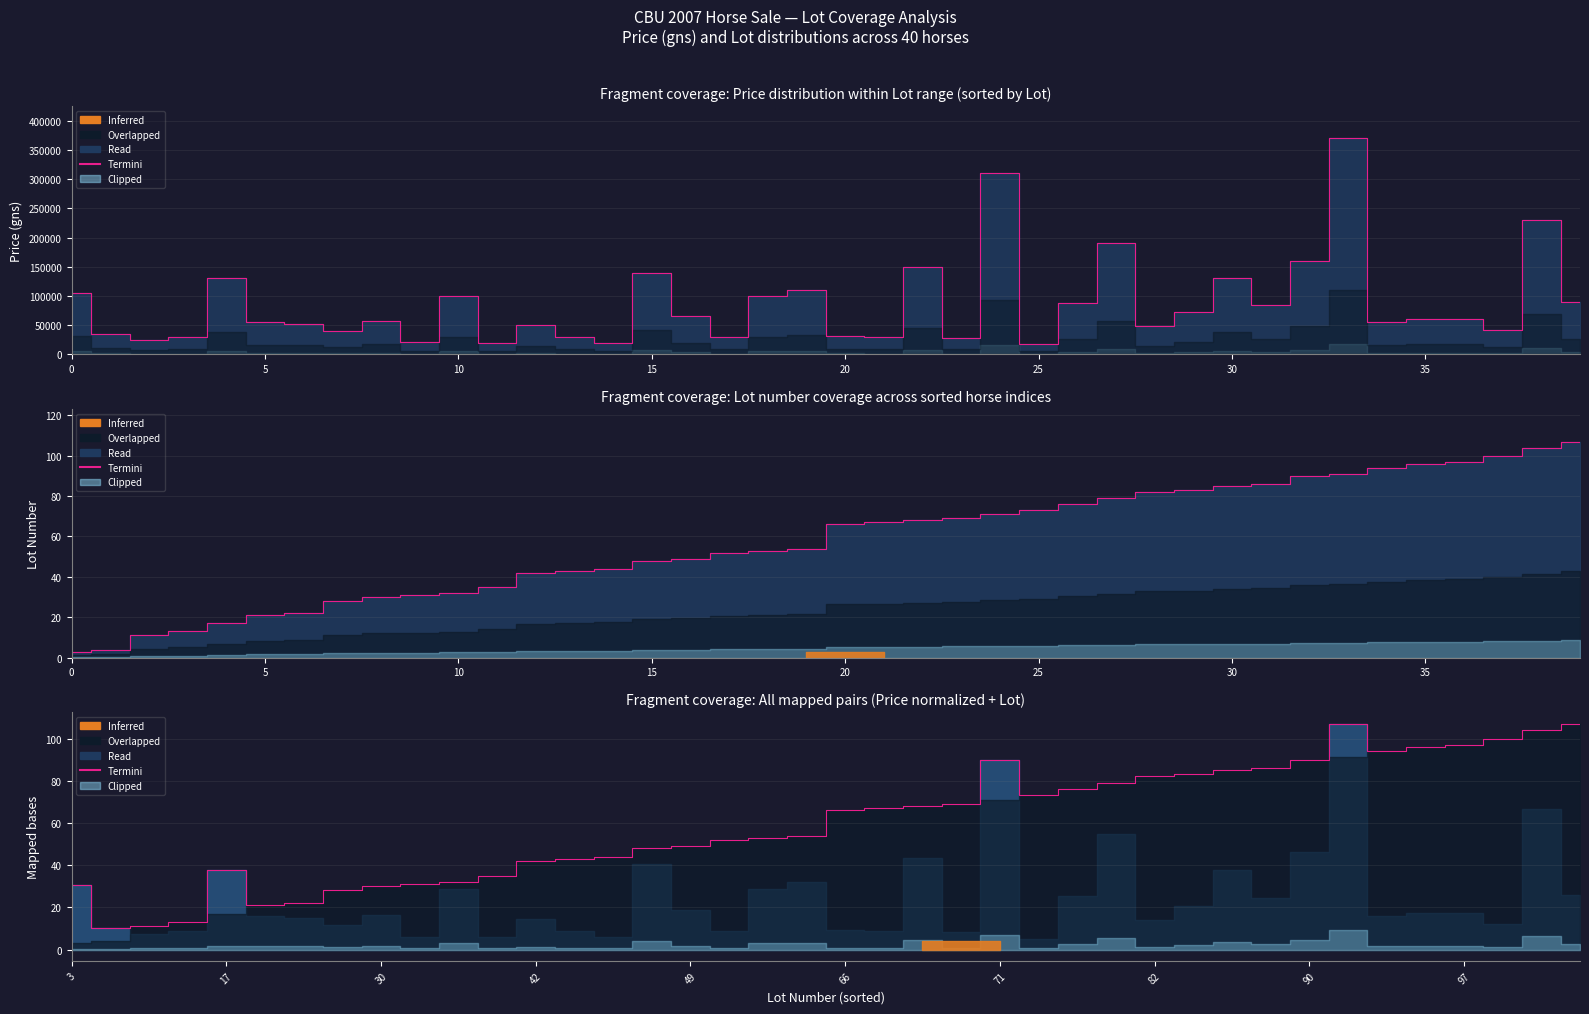

True or false: the data shows 134.4 at 35.

False